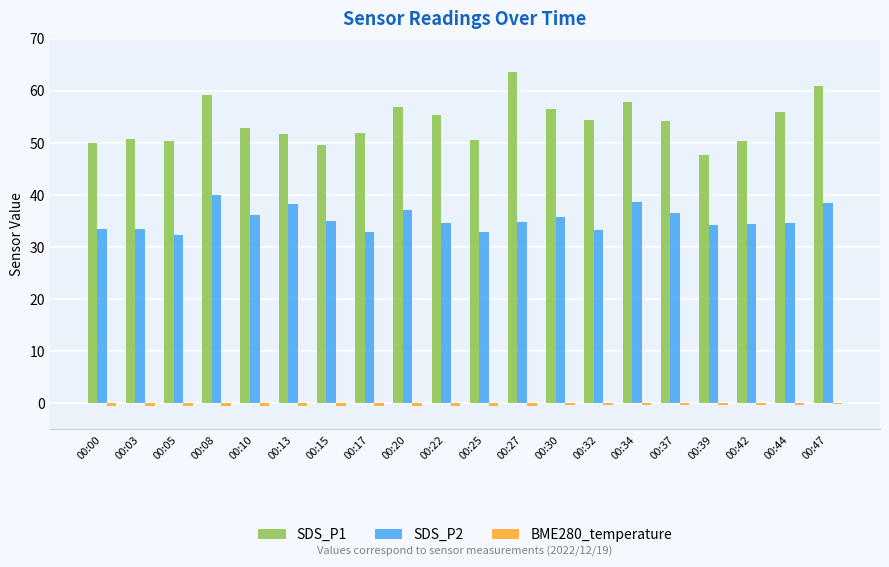

Which category has the highest value in the SDS_P1 series?

00:27